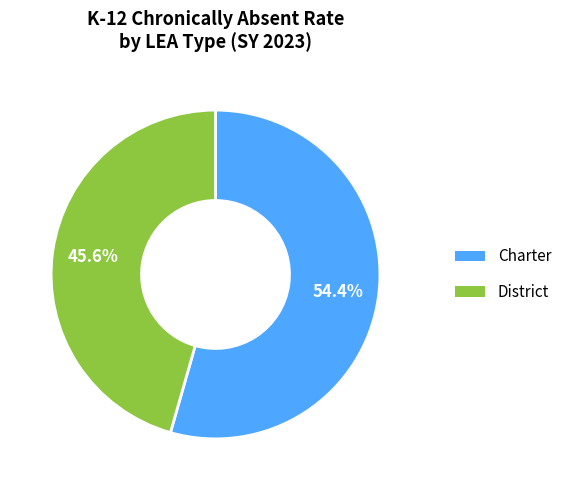

How many slices are in this pie chart?

2